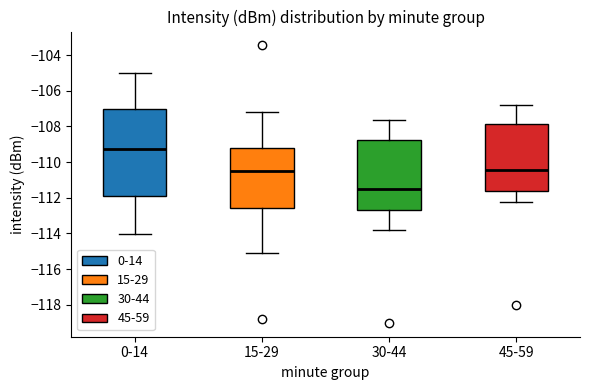

Where is the upper edge of the box for 30-44 on the y-axis? The values are not printed on the chart, so give them approximately, as read against the axis.

-108.8